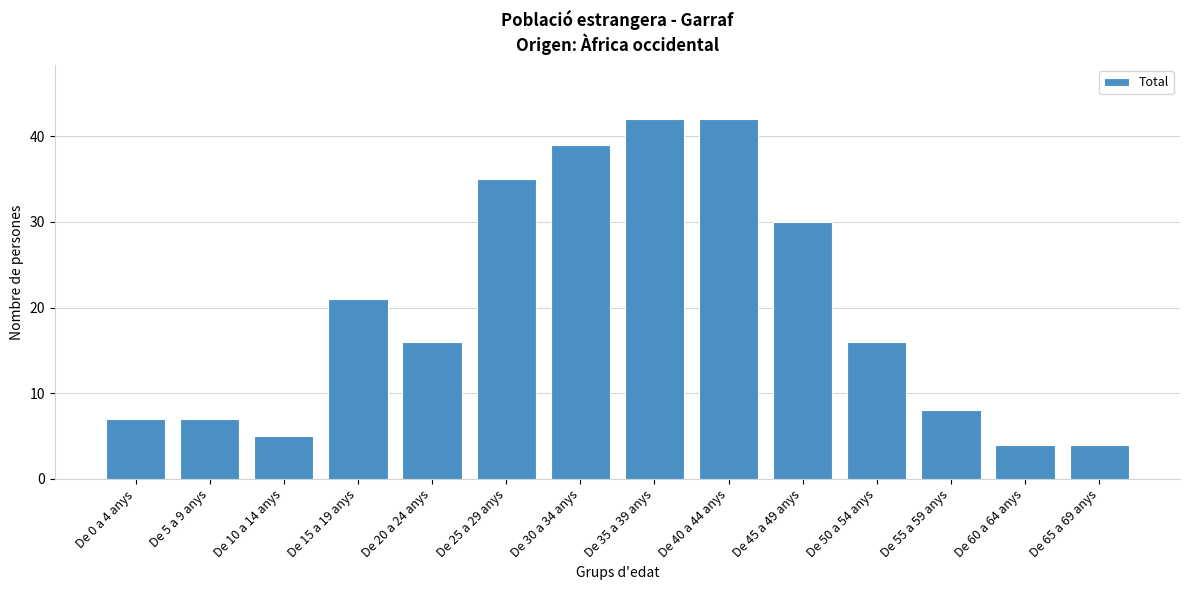

Reading left to right, transcribe all the data shown in this chart.

7	7	5	21	16	35	39	42	42	30	16	8	4	4